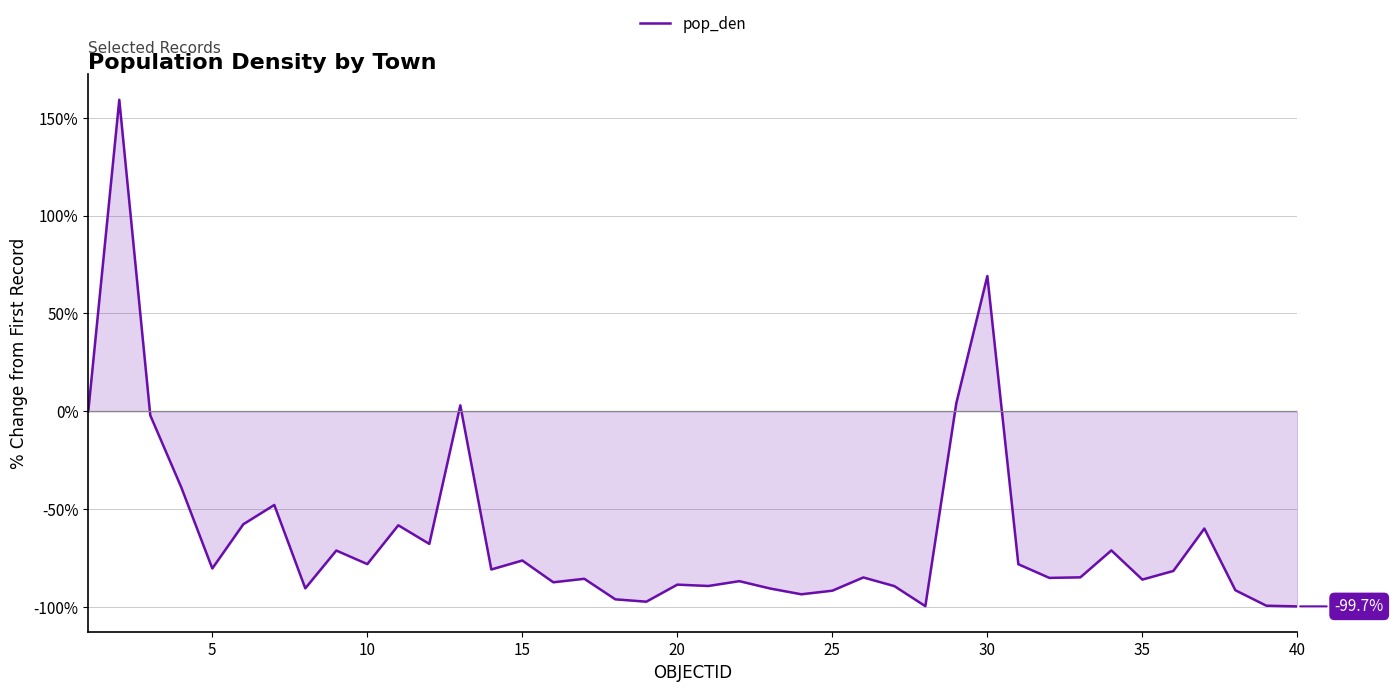

What is the maximum value shown in the chart?

159.1